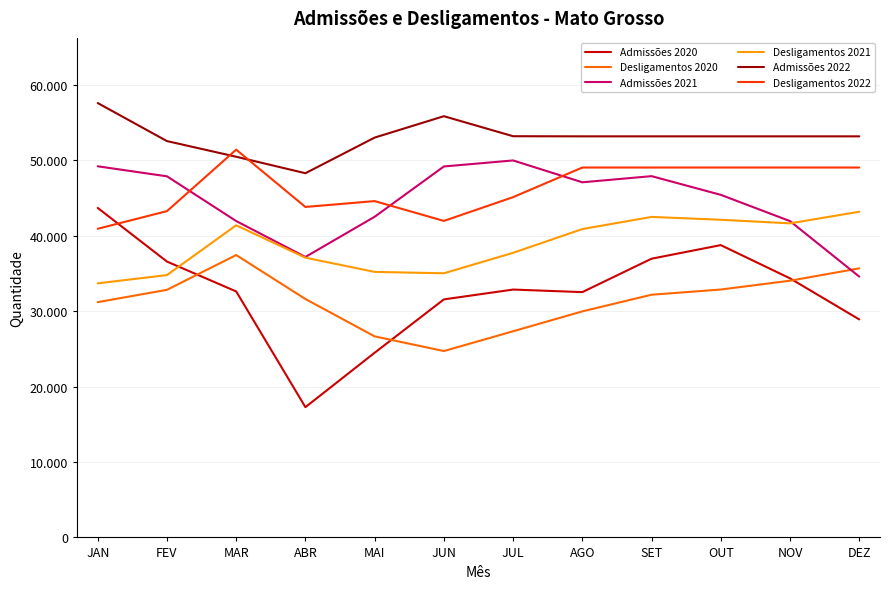

What are all the series names shown in the legend?

Admissões 2020, Desligamentos 2020, Admissões 2021, Desligamentos 2021, Admissões 2022, Desligamentos 2022